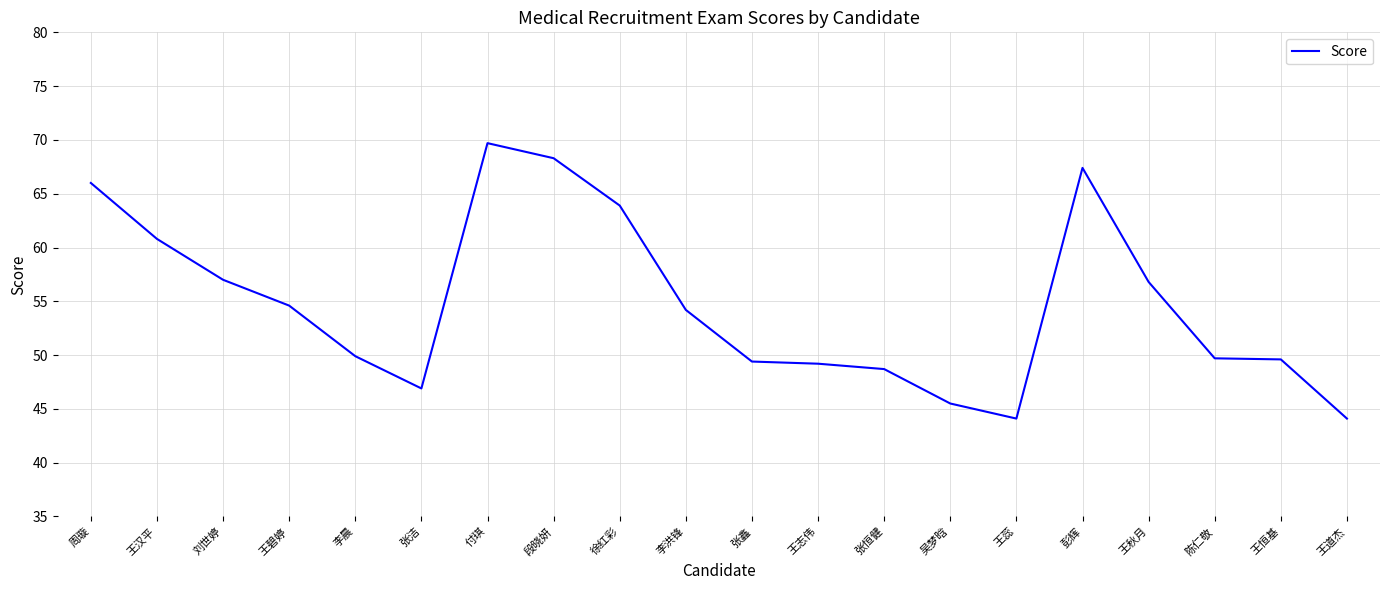

True or false: the data shows 14.0 at 李晨.

False